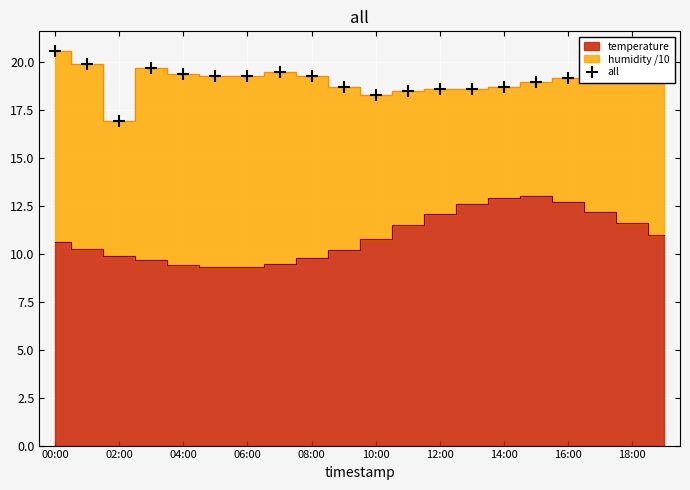

What is the lowest value of the all series?

17.0